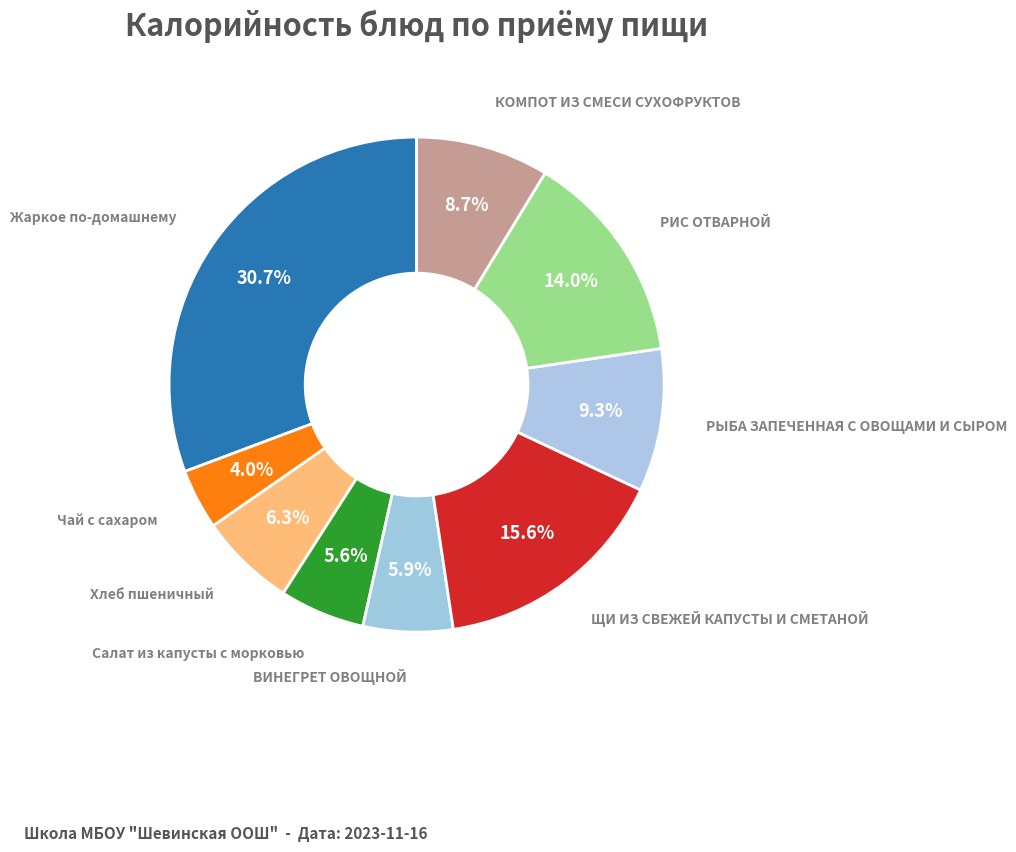

Is there any slice that represents more than half of the pie?

No